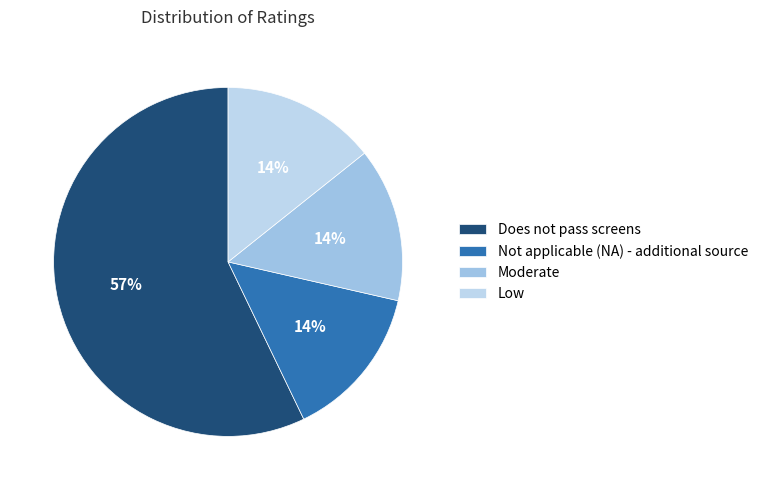

Which category accounts for the majority?

Does not pass screens